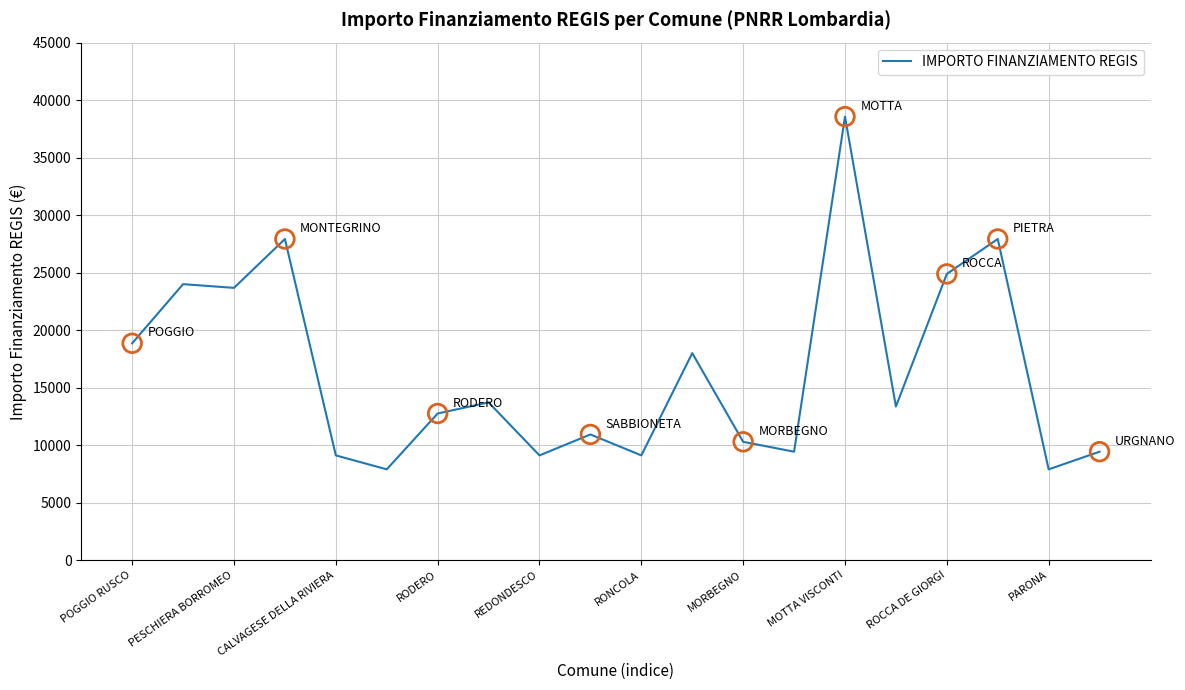

What is the difference between the maximum and minimum values?

30674